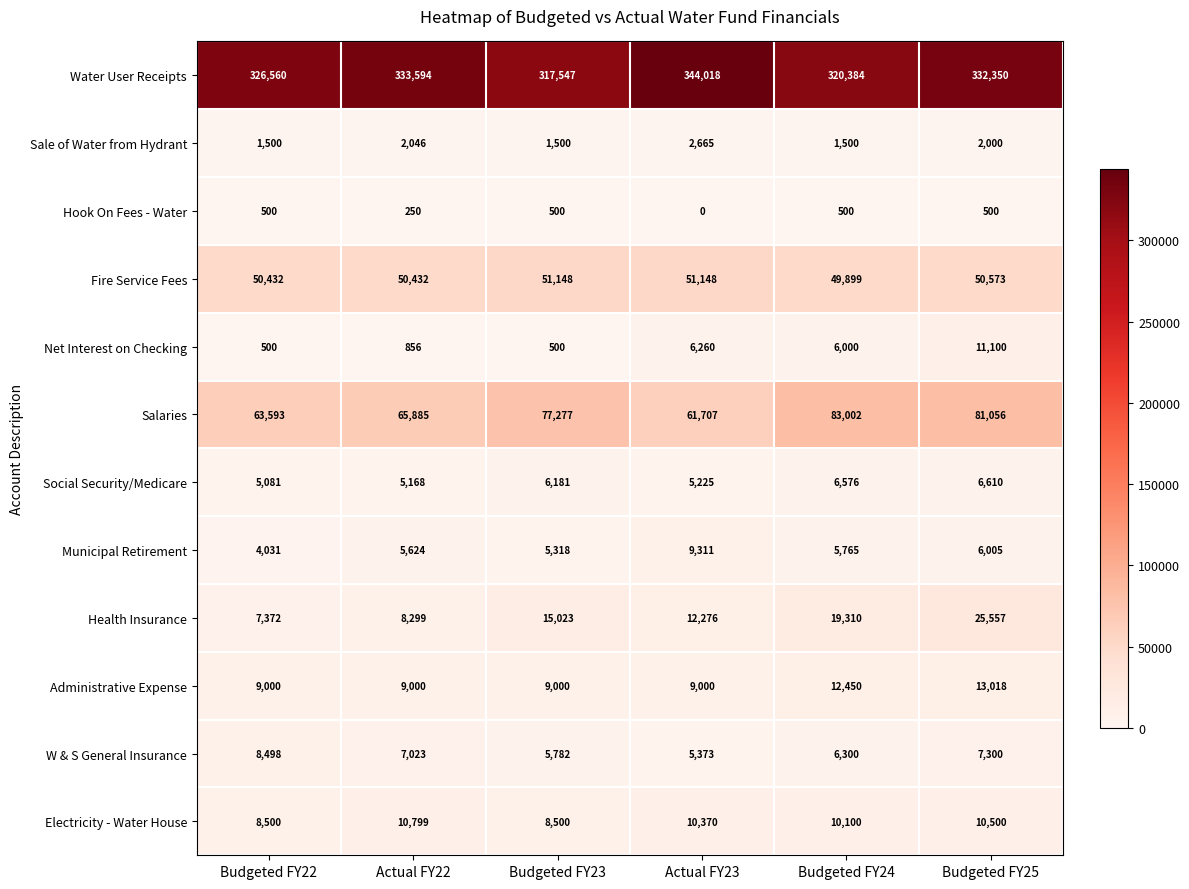

At how many categories does at least one series exceed 298048?

6